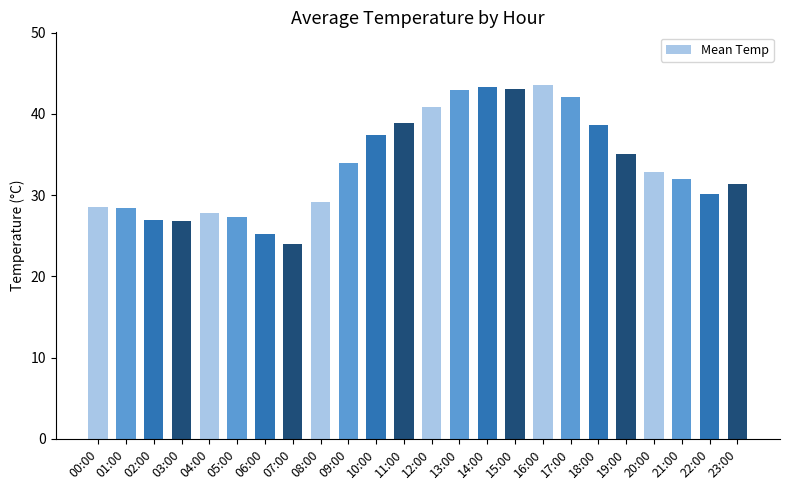

What is the label of the 13th bar from the right?

11:00